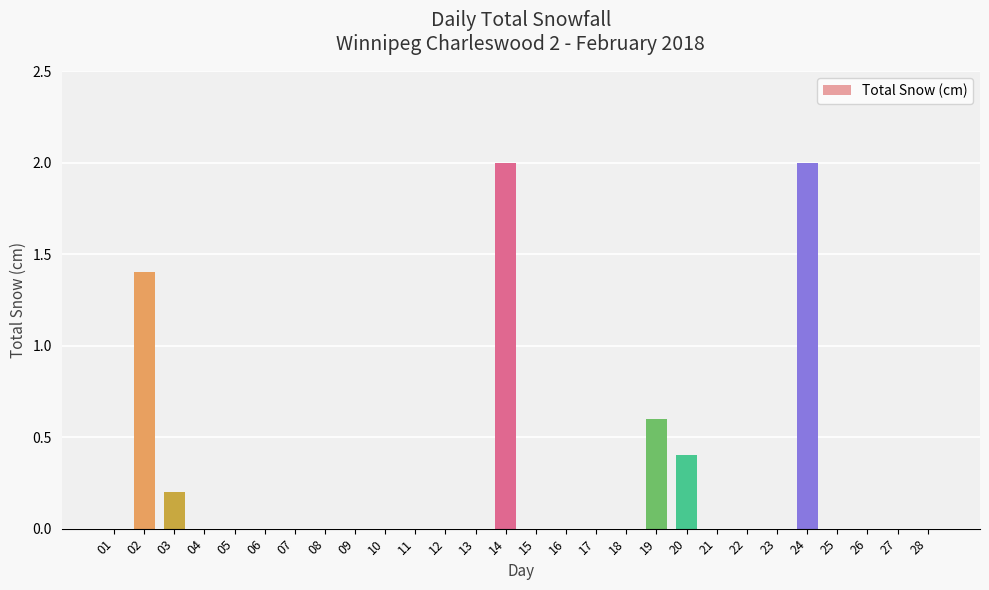

True or false: the data shows 1.1 at 04.

False